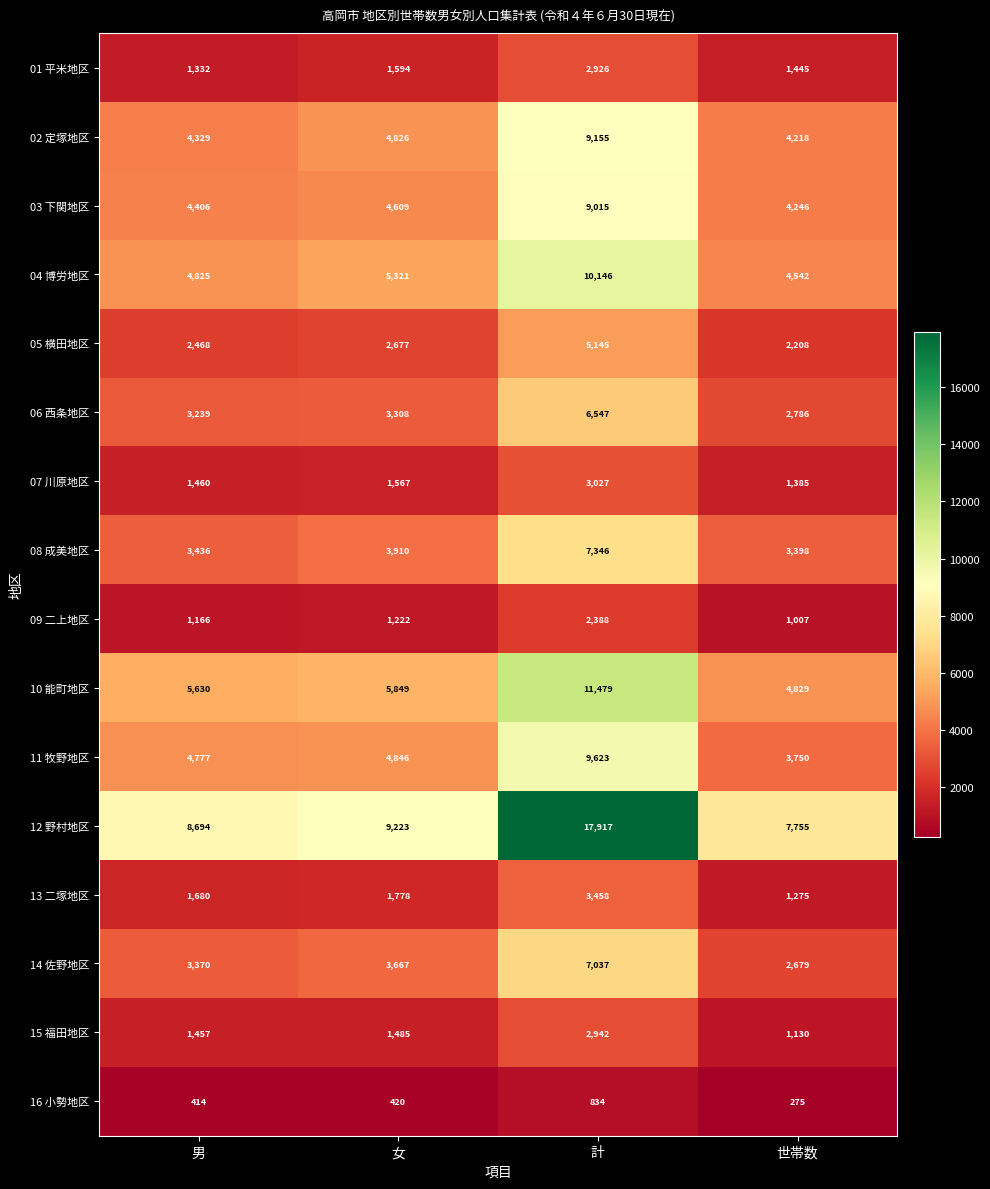

At which label does 07 川原地区 reach its minimum?

世帯数